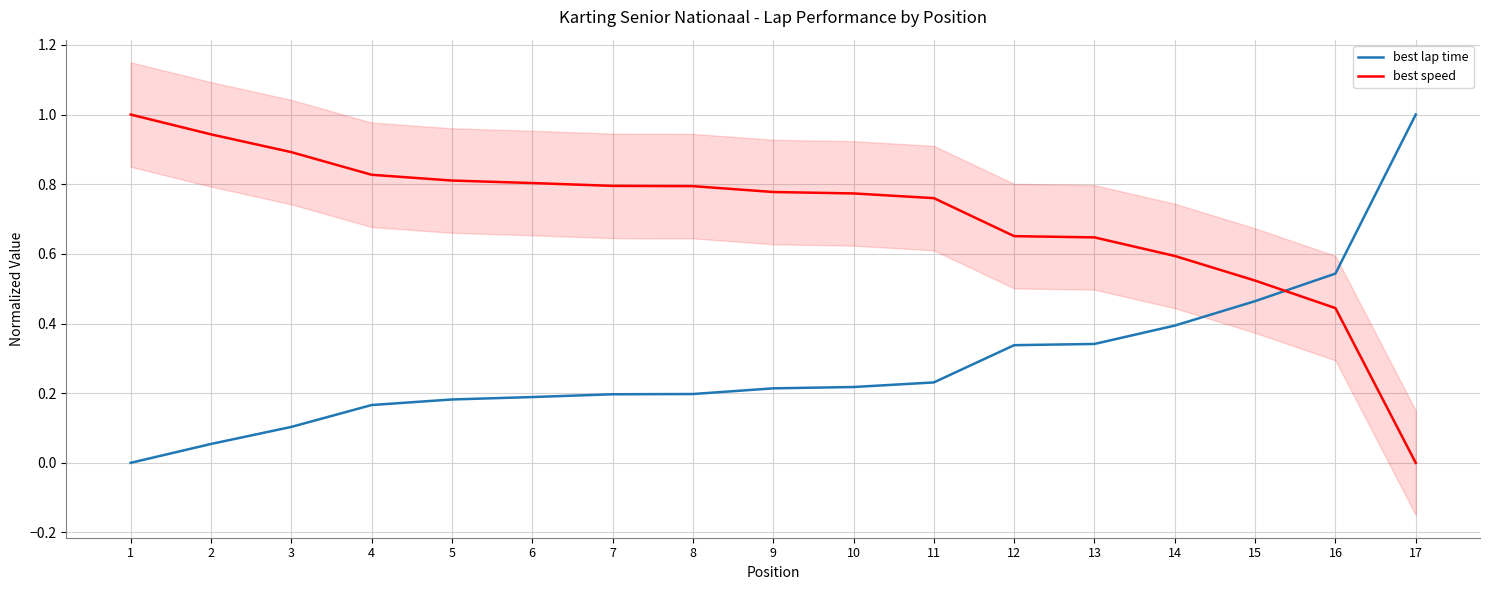

True or false: best speed has a value of 0.9 at 15.

False